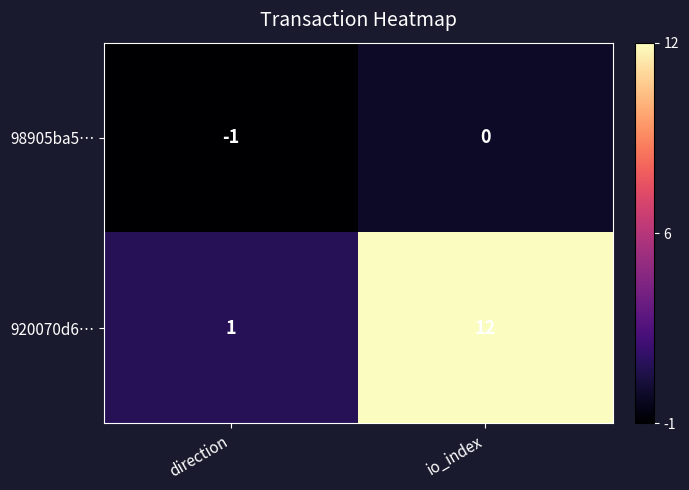

Is it true that 98905ba5… equals -2 at direction?

False